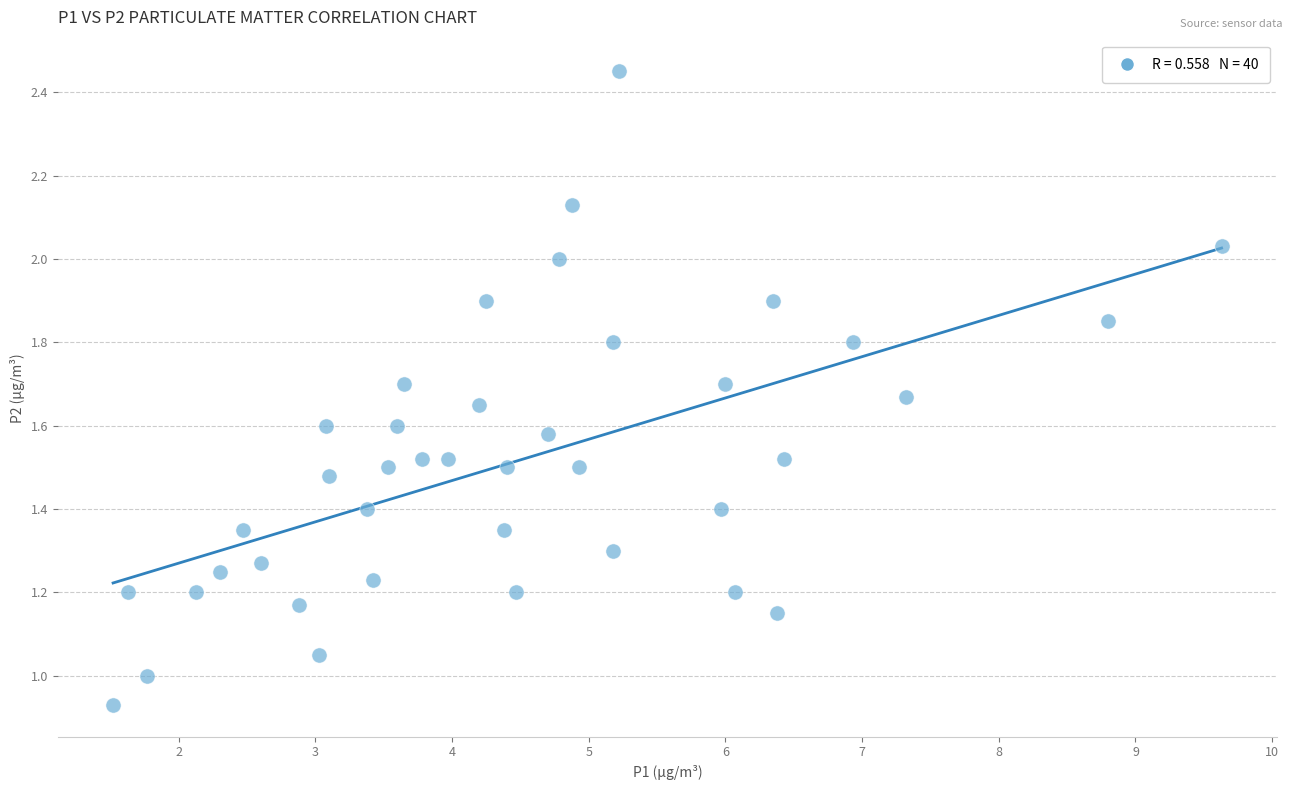

What is the range of X values (max minus min)?

8.1